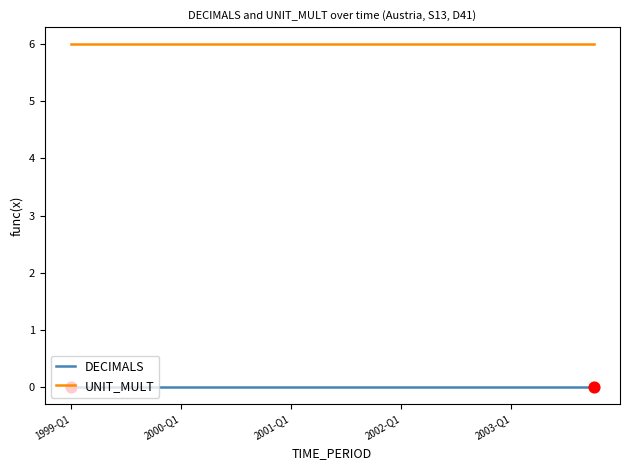

At how many categories does at least one series exceed 1?

20